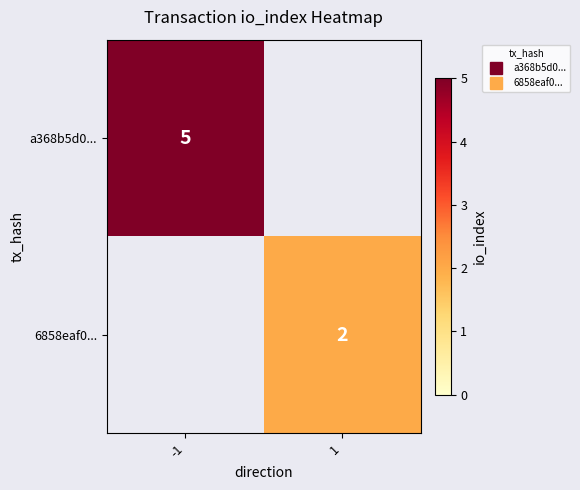

Is the value of a368b5d0... at 1 greater than the value of 6858eaf0... at 1?

No